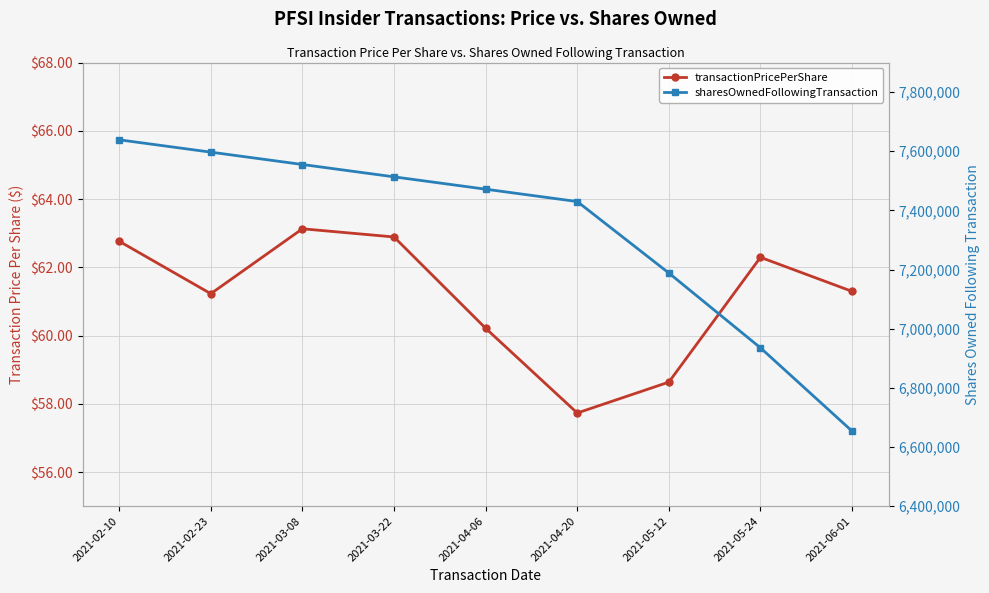

What is the average value of the sharesOwnedFollowingTransaction series?

7331543.7